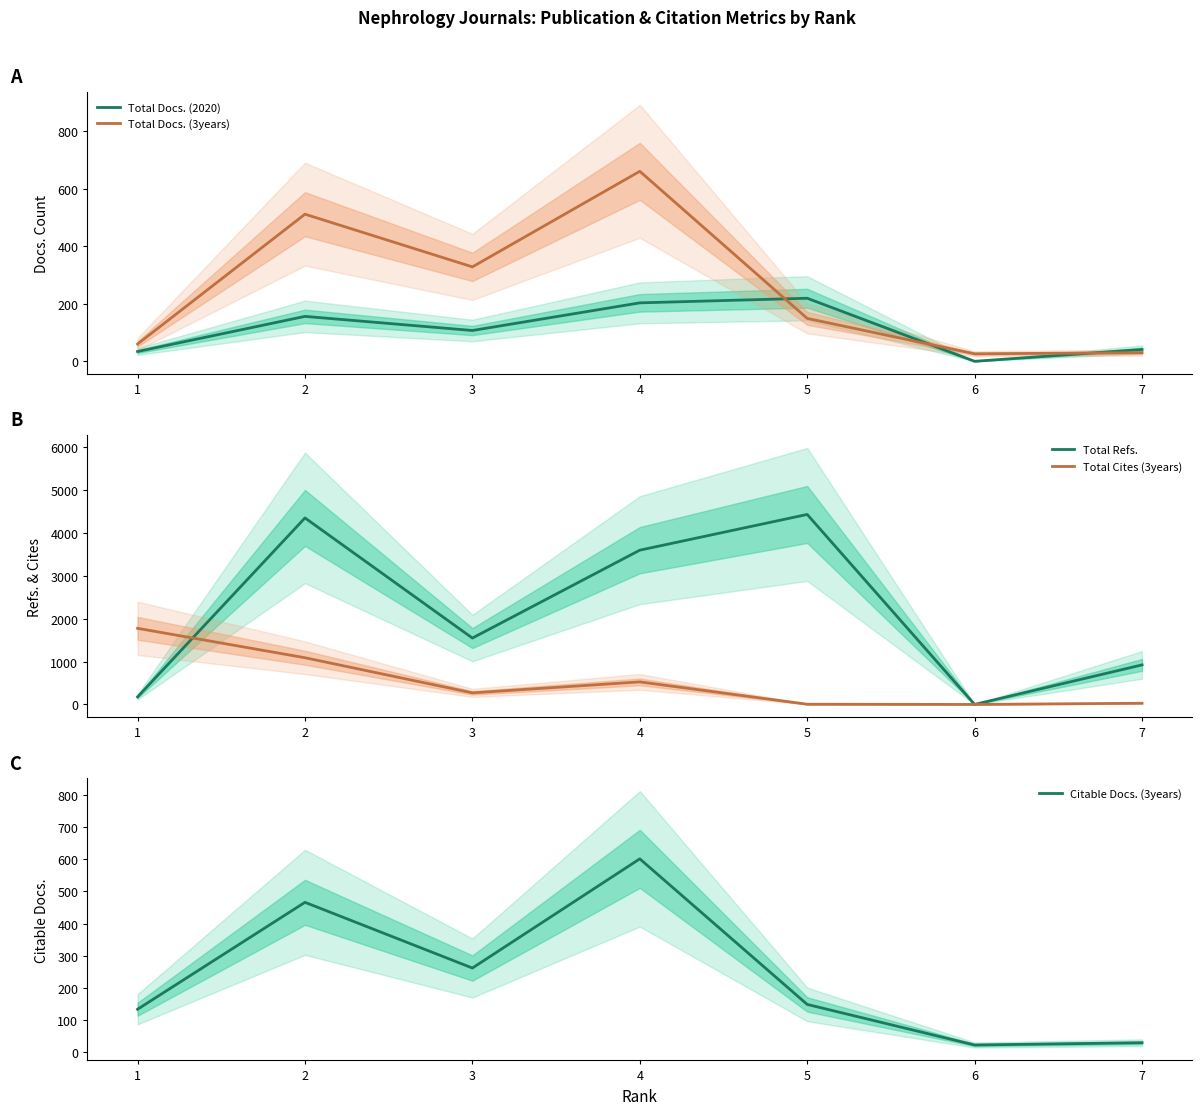

Does the chart have visible grid lines?

No